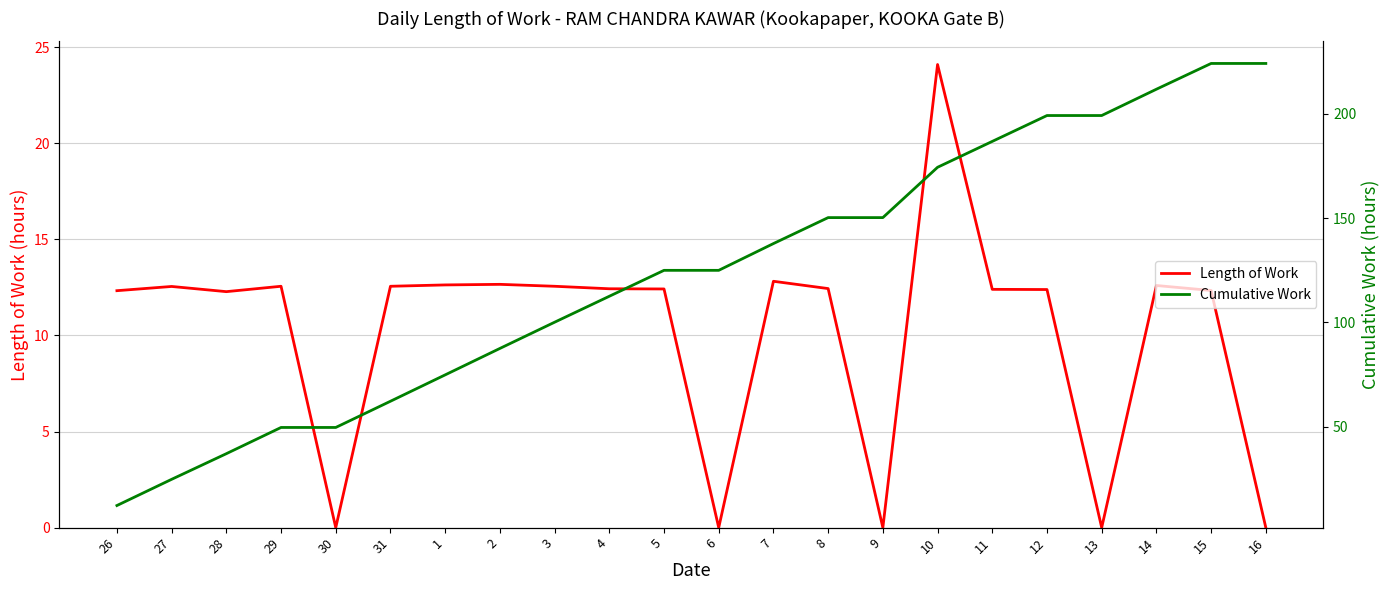

Is the value of Cumulative Work at 6 greater than the value of Length of Work at 6?

Yes